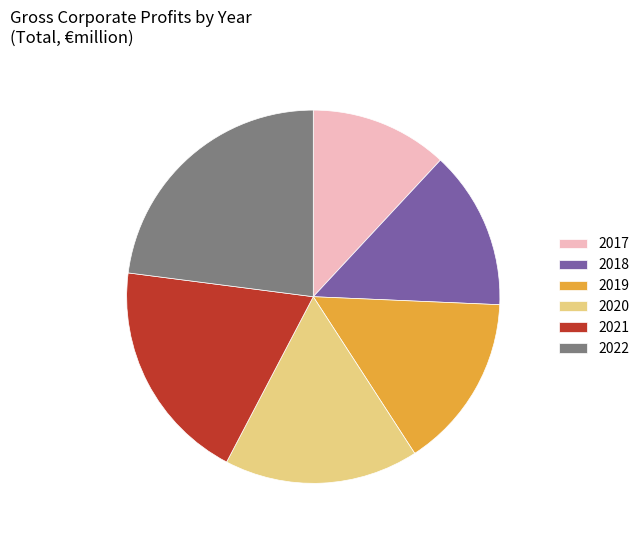

Combined, do 2022 and 2020 account for over 50%?

No